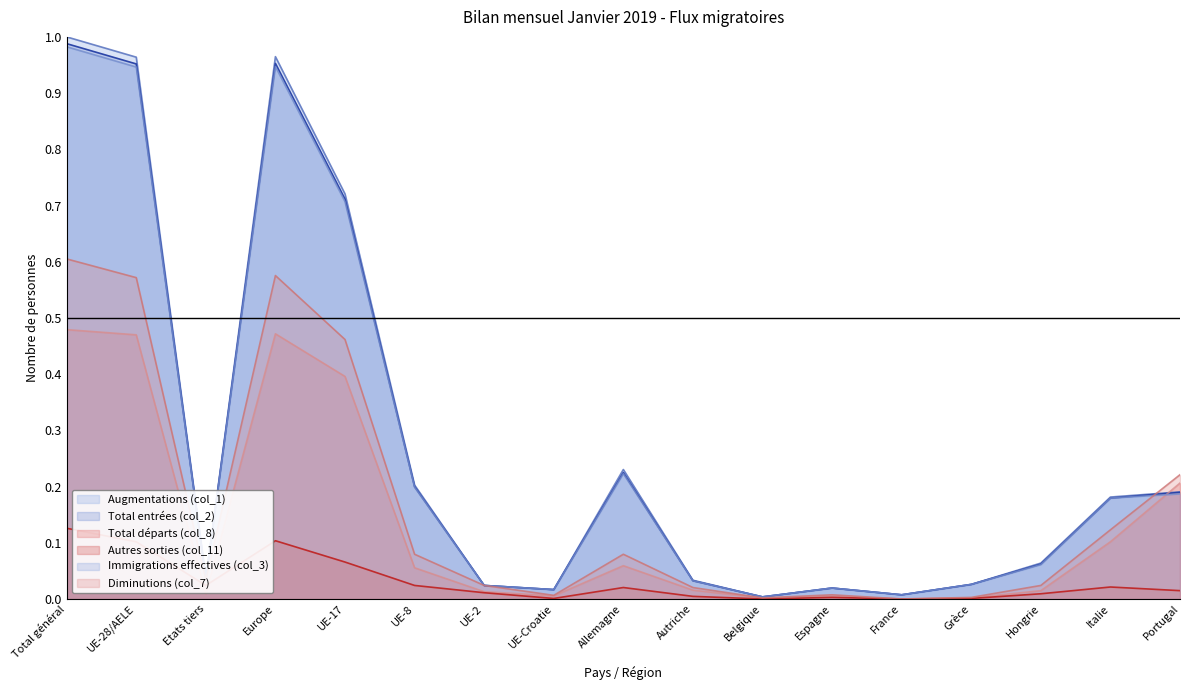

True or false: Immigrations effectives (col_3) and Diminutions (col_7) cross at least once.

True